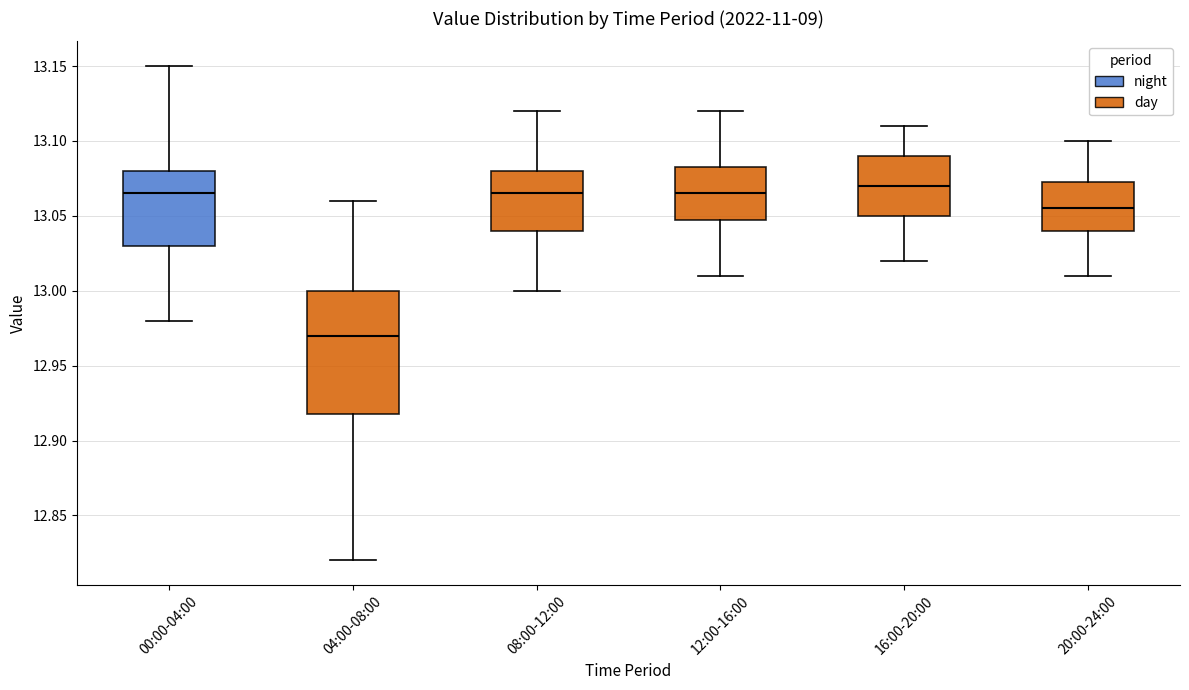

Which box is the tallest, from its lower edge to its upper edge?

04:00-08:00